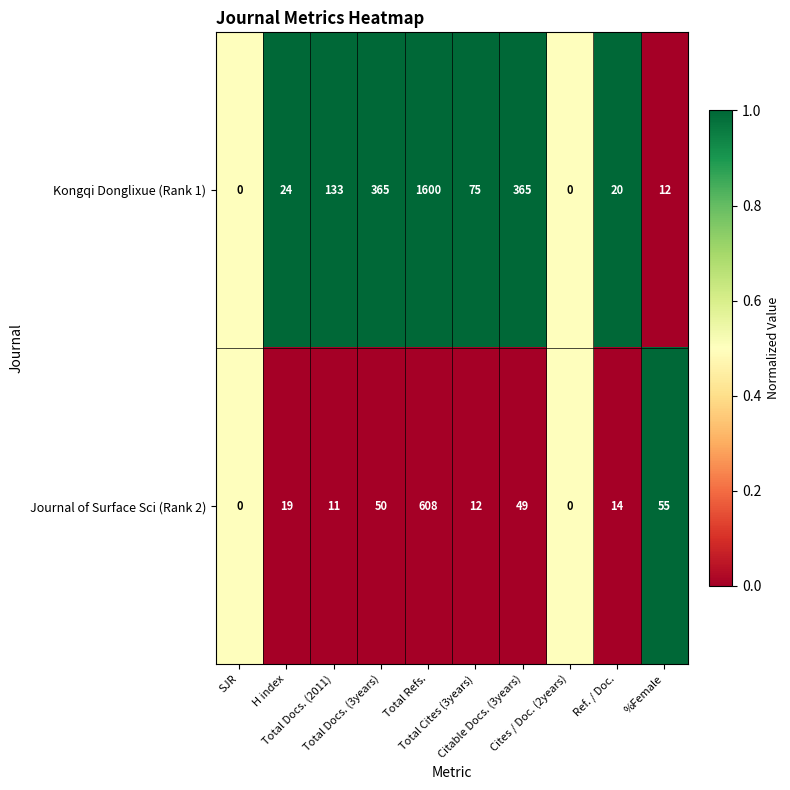

What is the sum of all Kongqi Donglixue (Rank 1) values?

2594